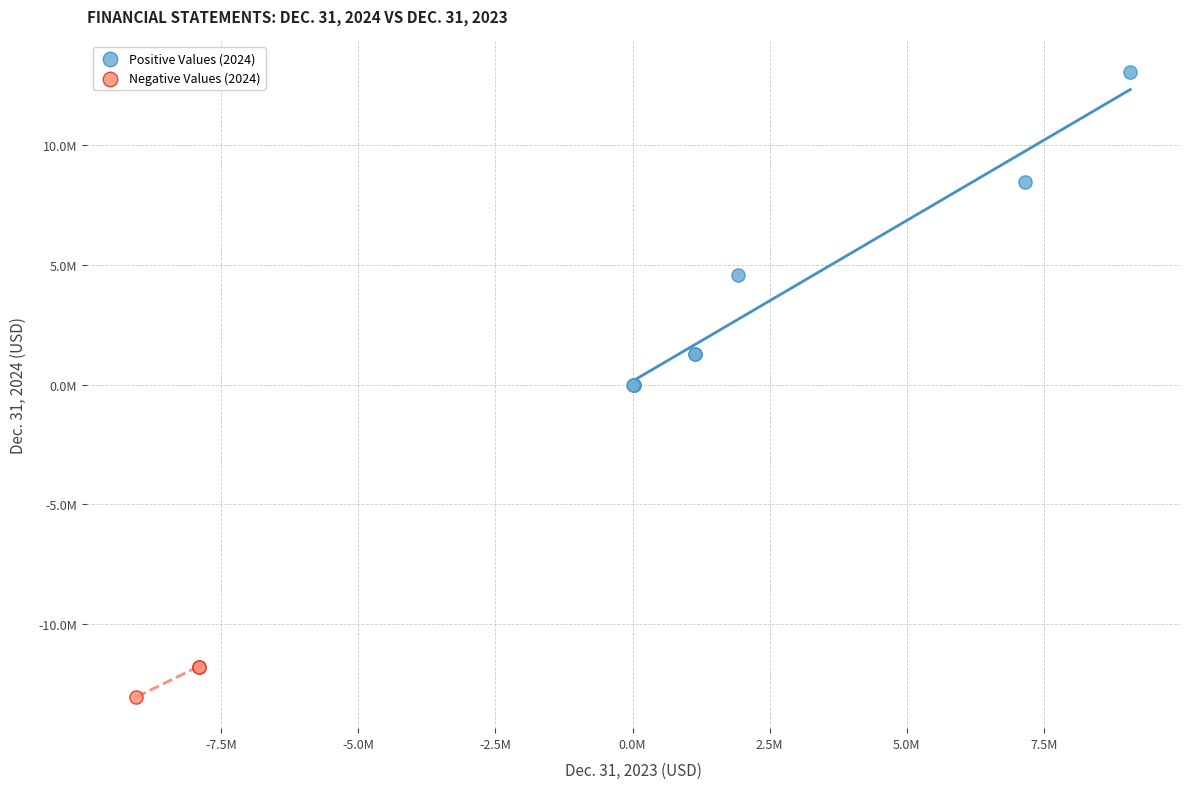

Which series reaches the maximum Y coordinate?

Positive Values (2024)